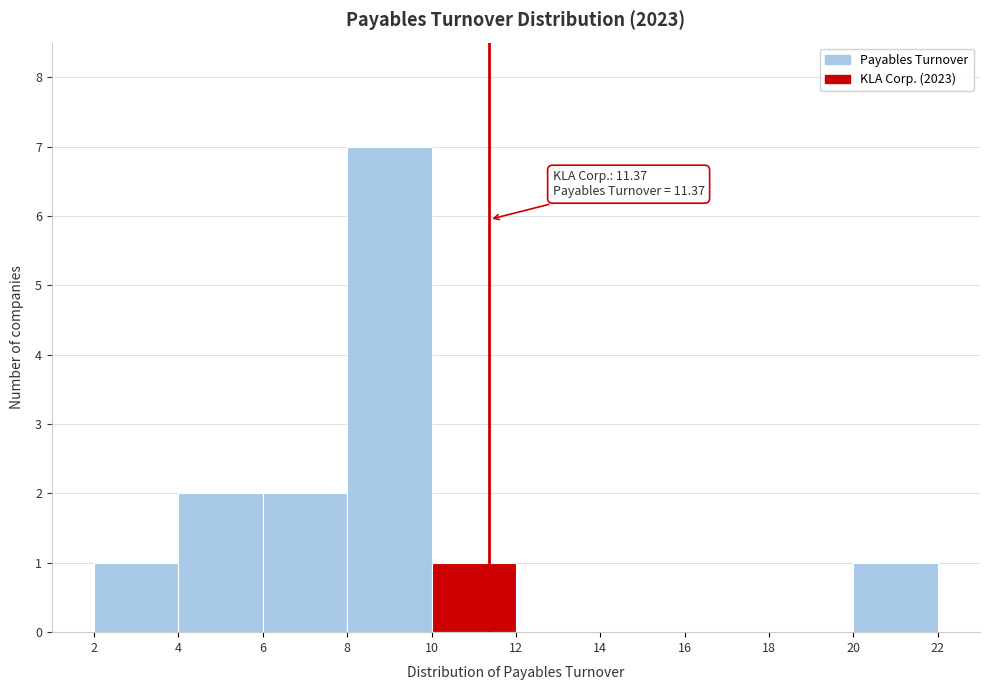

Which range on the x-axis has the tallest bar?

8 to 10